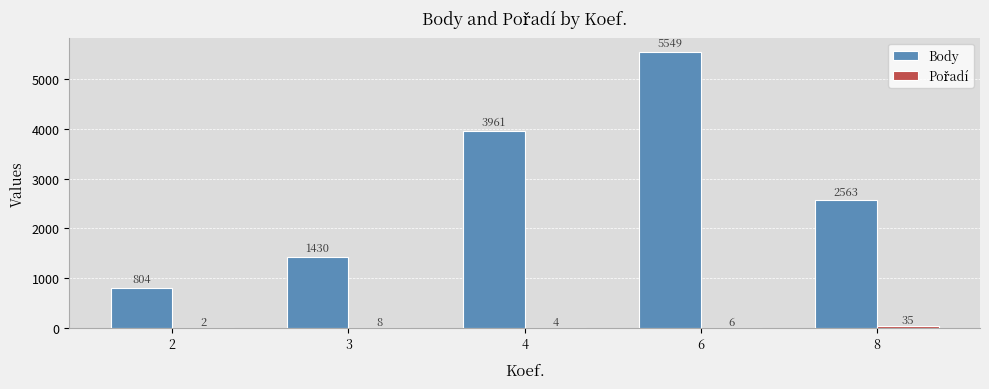

Which category has the highest value in the Body series?

6